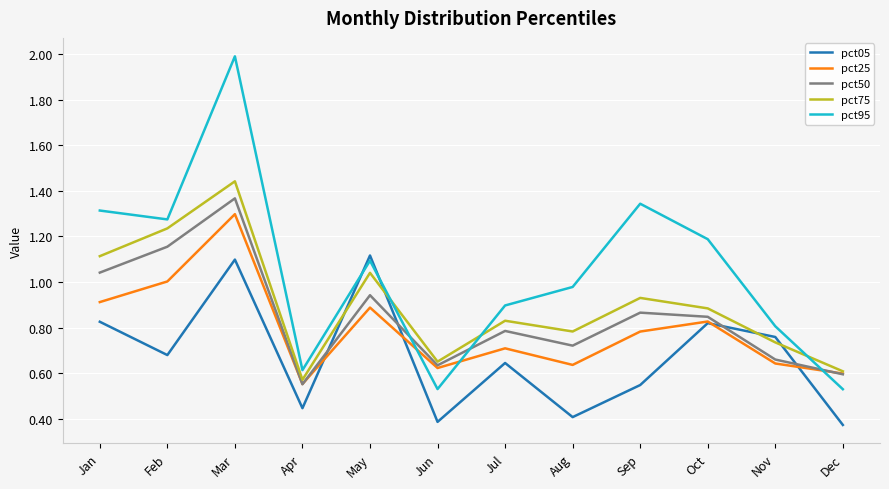

List the labels in order of pct75 value, smallest first.

Apr, Dec, Jun, Nov, Aug, Jul, Oct, Sep, May, Jan, Feb, Mar